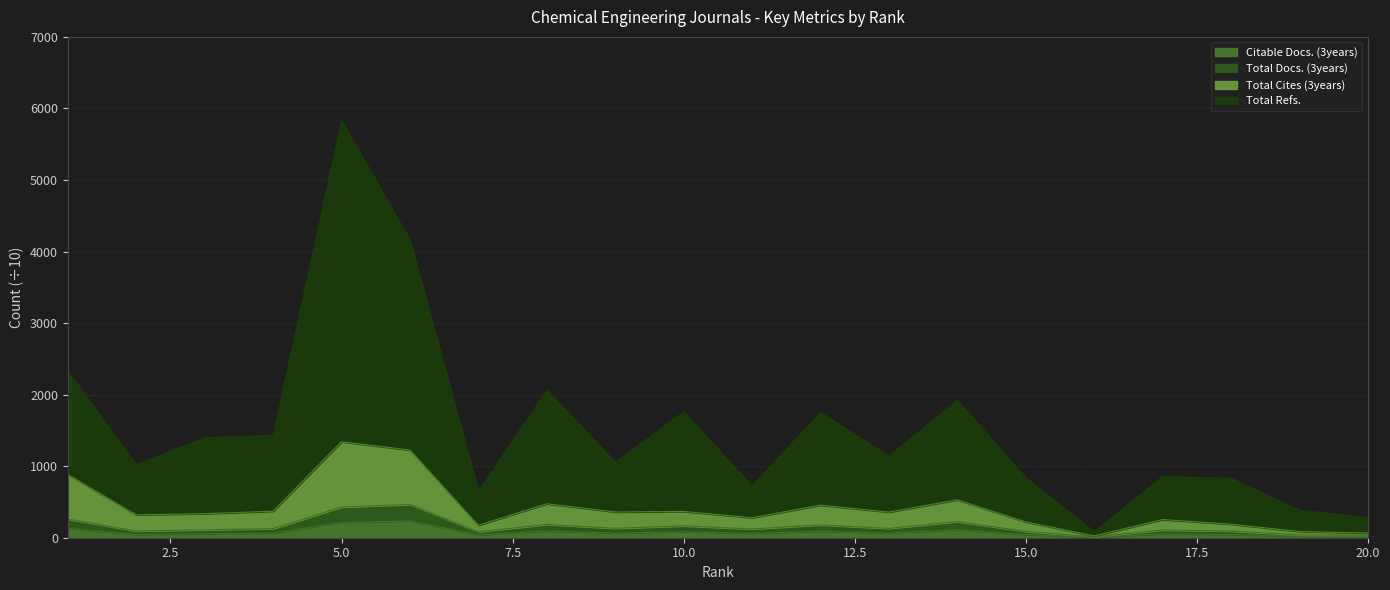

What is the highest value of the Citable Docs. (3years) series?

232.2